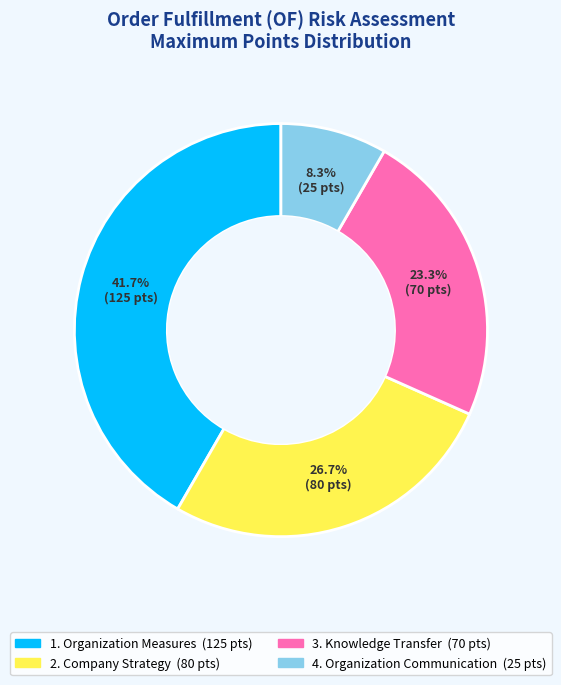

Is it true that 3. Knowledge Transfer is 10% of the pie?

False